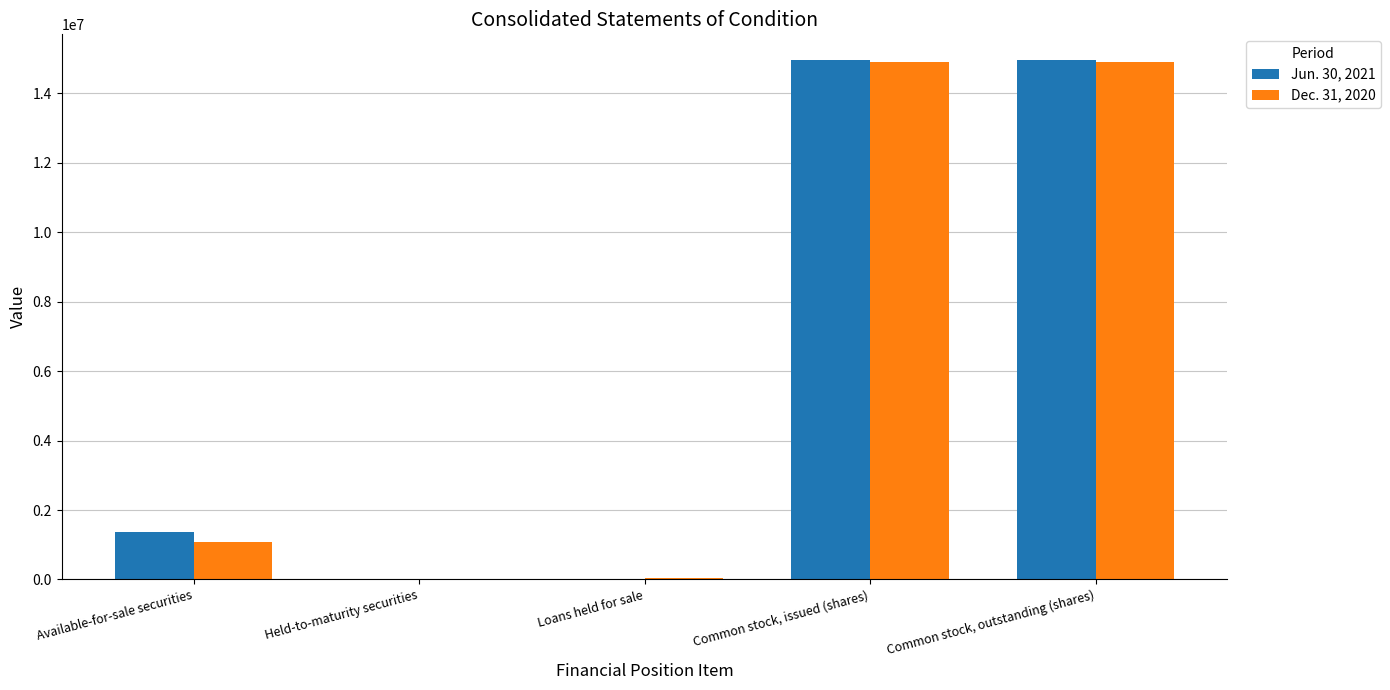

What value does the Dec. 31, 2020 series have at Held-to-maturity securities?

1411